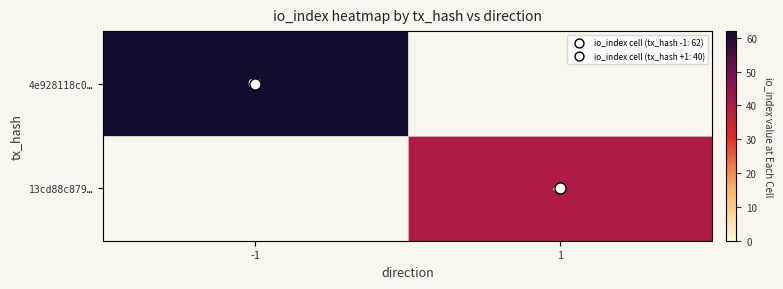

What value does the 4e928118c0… series have at -1?

62.0